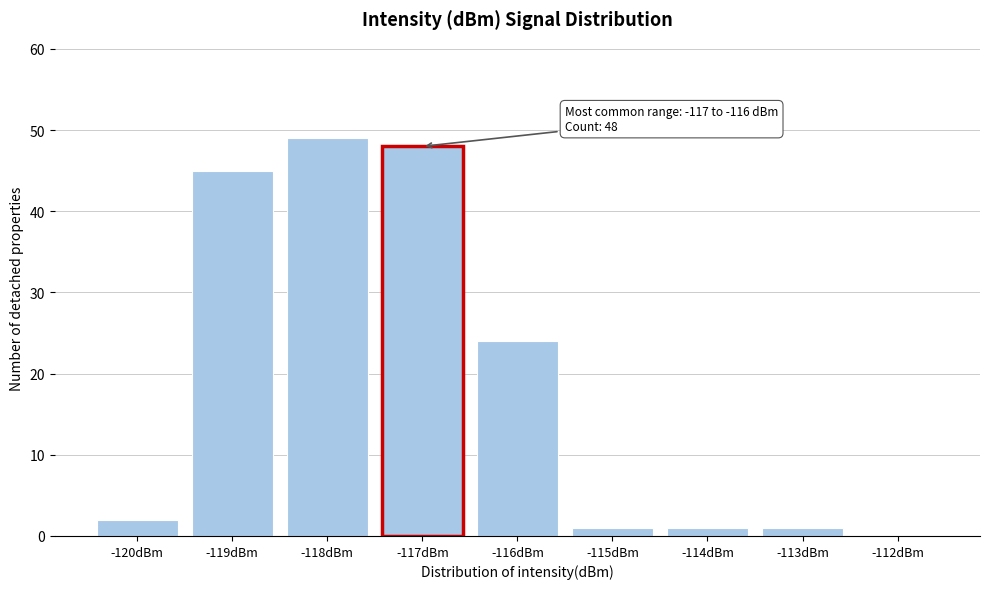

Reading right to left, list all the values displayed in this chart.

-112dBm=0	-113dBm=1	-114dBm=1	-115dBm=1	-116dBm=24	-117dBm=48	-118dBm=49	-119dBm=45	-120dBm=2